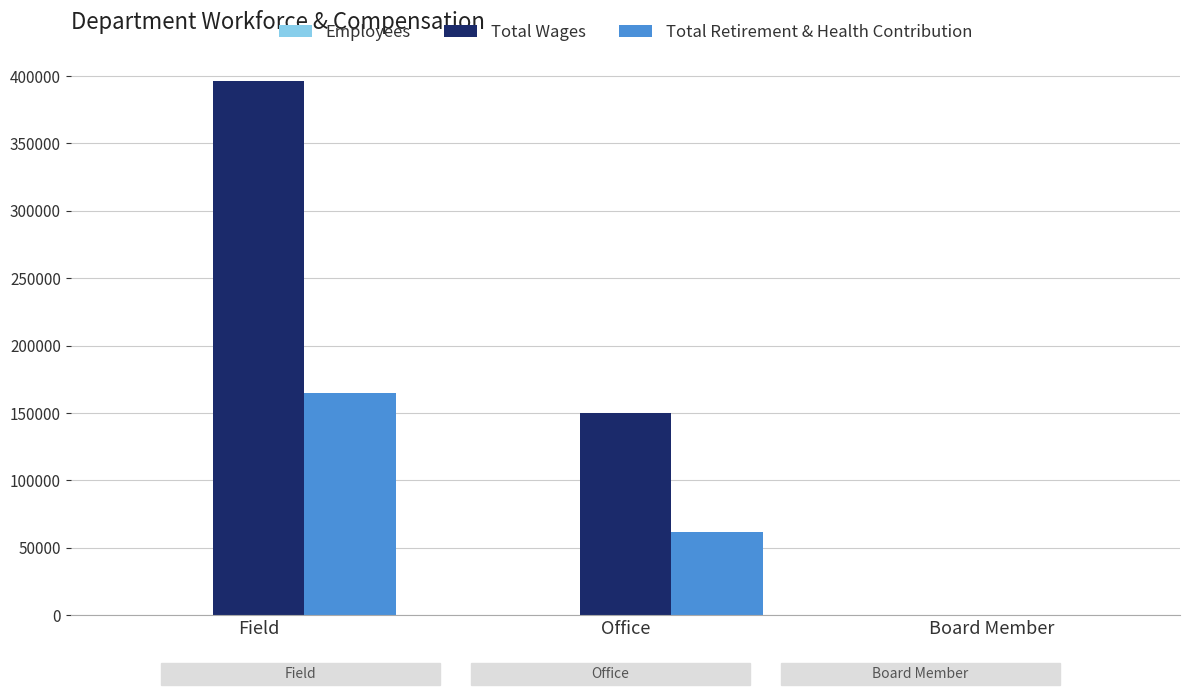

Which series has the largest total across all categories?

Total Wages